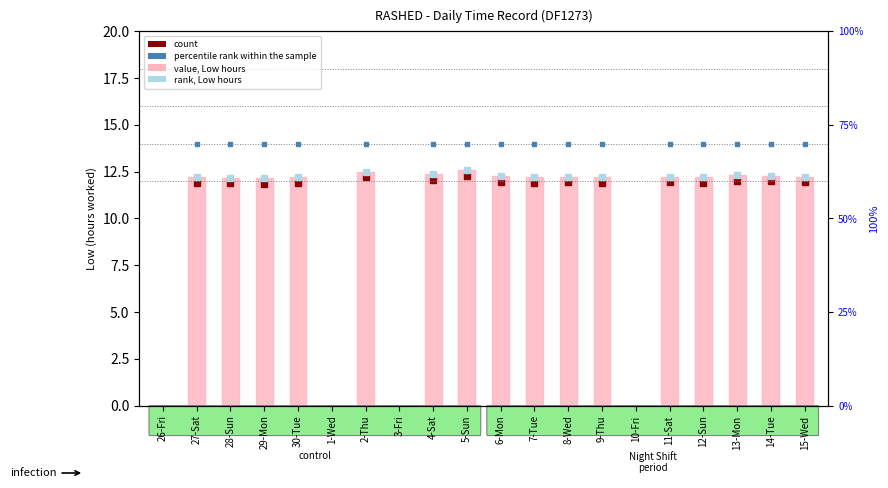

List the labels in order of value, smallest first.

26-Fri, 1-Wed, 3-Fri, 10-Fri, 29-Mon, 28-Sun, 30-Tue, 12-Sun, 27-Sat, 7-Tue, 9-Thu, 11-Sat, 8-Wed, 15-Wed, 6-Mon, 14-Tue, 13-Mon, 4-Sat, 2-Thu, 5-Sun